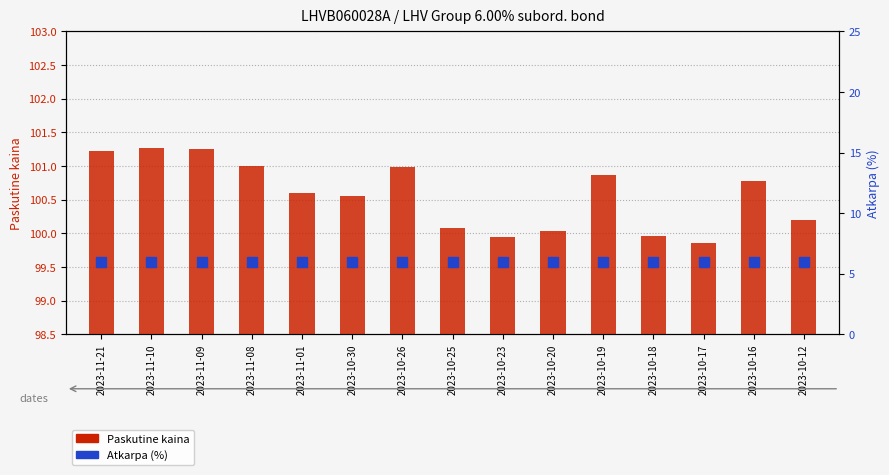

Rank the series at 2023-11-09 from lowest to highest value.

Atkarpa (%), Paskutine kaina